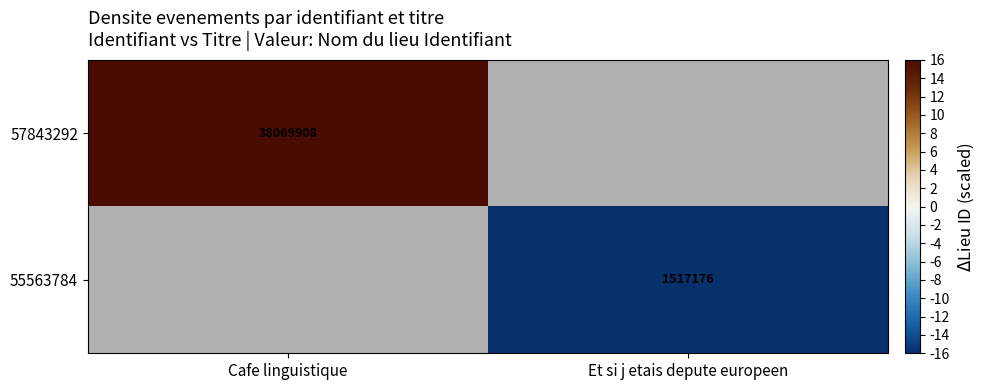

True or false: 57843292 has a value of 38069908 at Cafe linguistique.

True